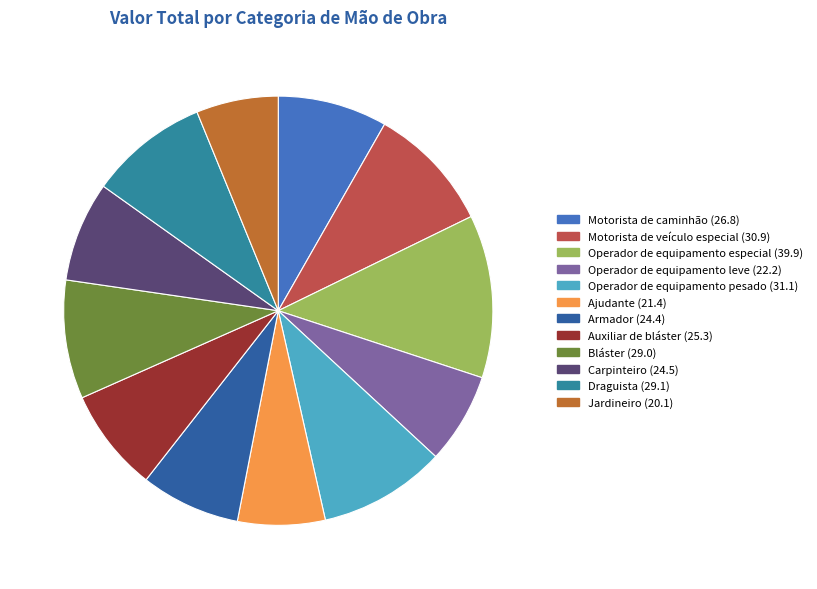

Combined, do Ajudante and Bláster account for over 50%?

No